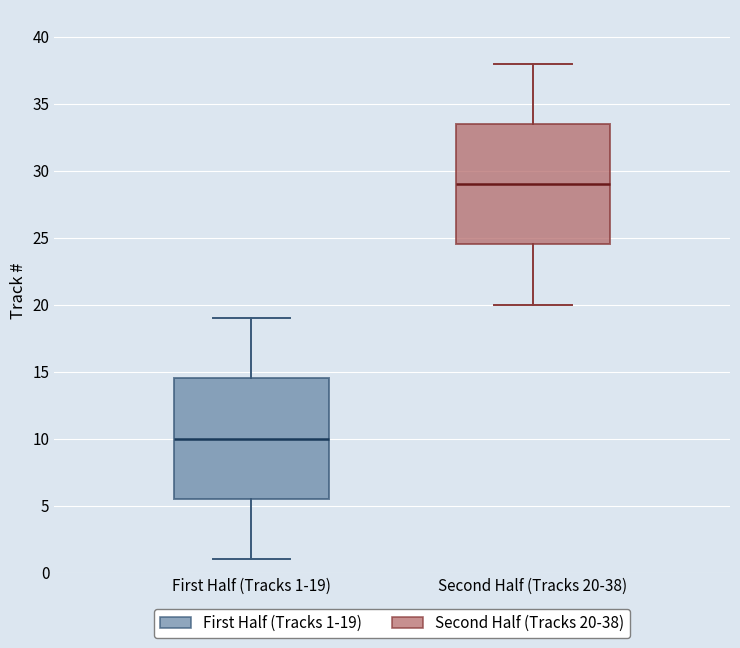

Reading left to right, read every box against the y-axis: the position of its median line, the range the box covers, and the ends of its whiskers. The values are not printed on the chart, so give them approximately, as read against the axis.

First Half (Tracks 1-19): median 10.0, box 5.5 to 14.5, whiskers 1.0 to 19.0
Second Half (Tracks 20-38): median 29.0, box 24.5 to 33.5, whiskers 20.0 to 38.0